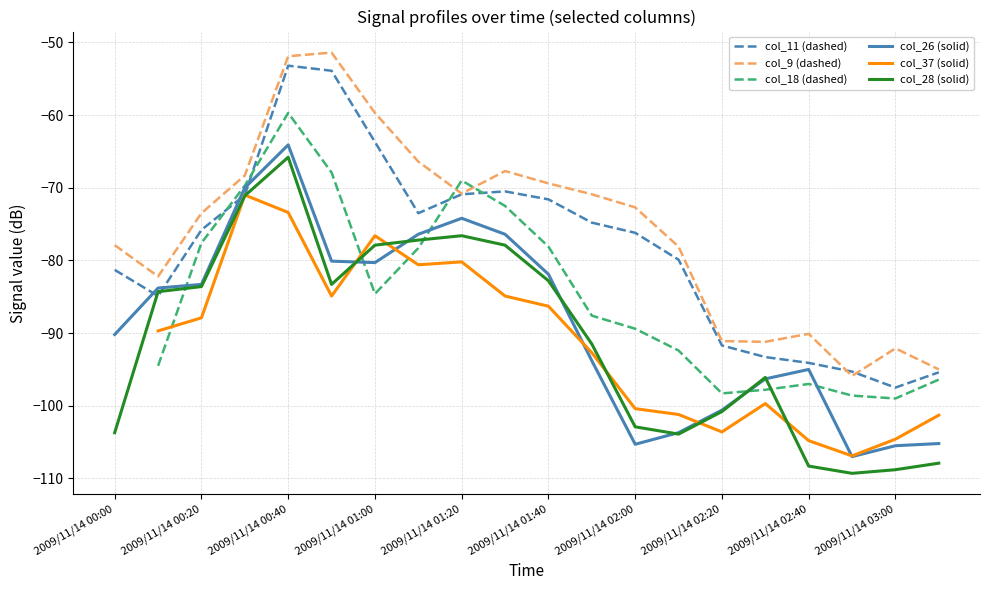

At which label does col_28 (solid) reach its minimum?

17